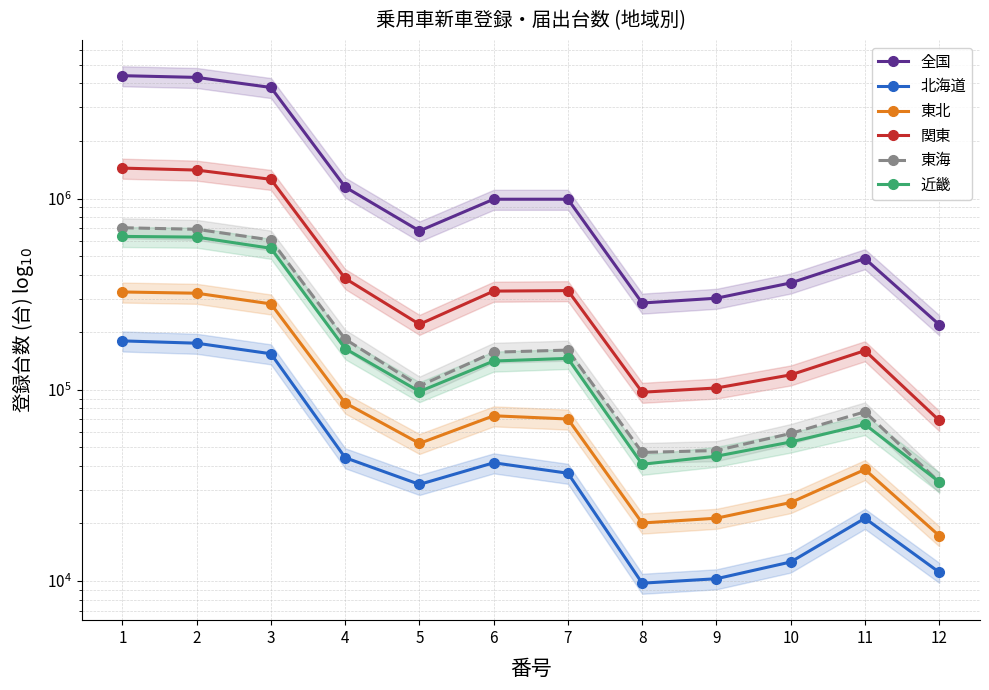

How many data points in 北海道 are less than 36616?

6